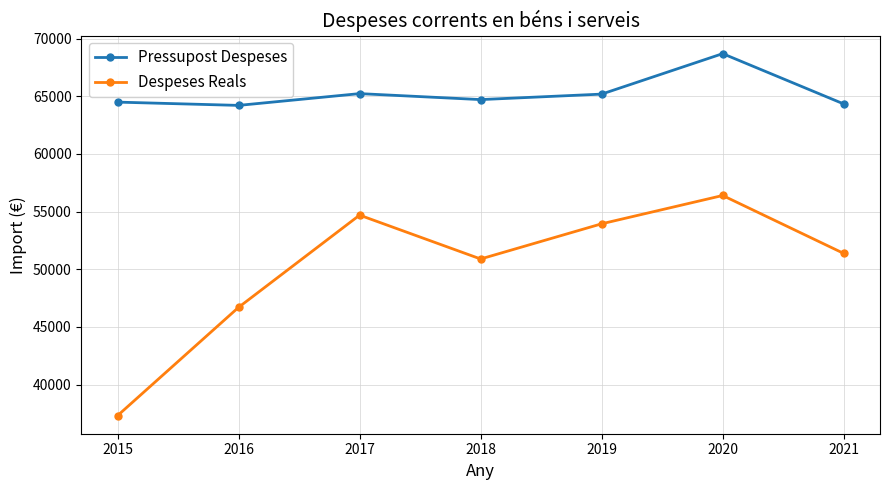

Between 2017 and 2018, which series saw the biggest shift?

Despeses Reals